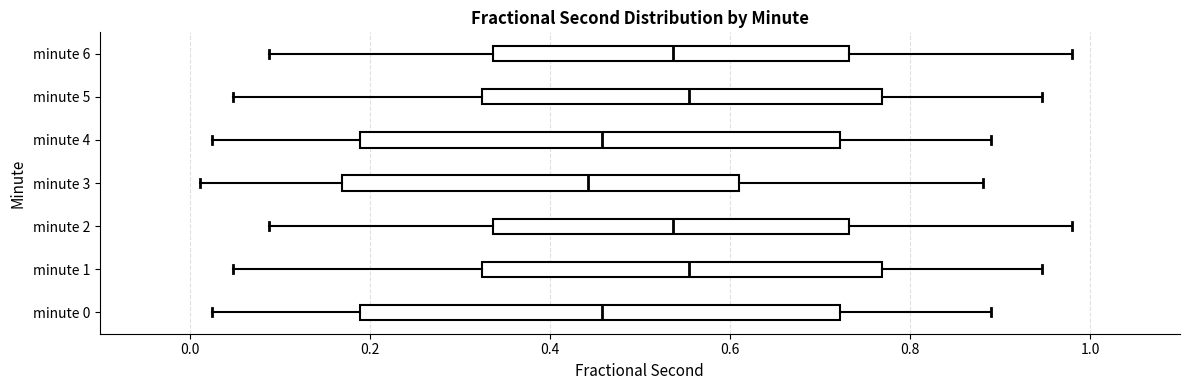

Reading bottom to top, read every box against the x-axis: the position of its median line, the range the box covers, and the ends of its whiskers. The values are not printed on the chart, so give them approximately, as read against the axis.

minute 0: median 0.46, box 0.18 to 0.72, whiskers 0.02 to 0.90
minute 1: median 0.56, box 0.32 to 0.76, whiskers 0.04 to 0.94
minute 2: median 0.54, box 0.34 to 0.74, whiskers 0.08 to 0.98
minute 3: median 0.44, box 0.16 to 0.62, whiskers 0.02 to 0.88
minute 4: median 0.46, box 0.18 to 0.72, whiskers 0.02 to 0.90
minute 5: median 0.56, box 0.32 to 0.76, whiskers 0.04 to 0.94
minute 6: median 0.54, box 0.34 to 0.74, whiskers 0.08 to 0.98